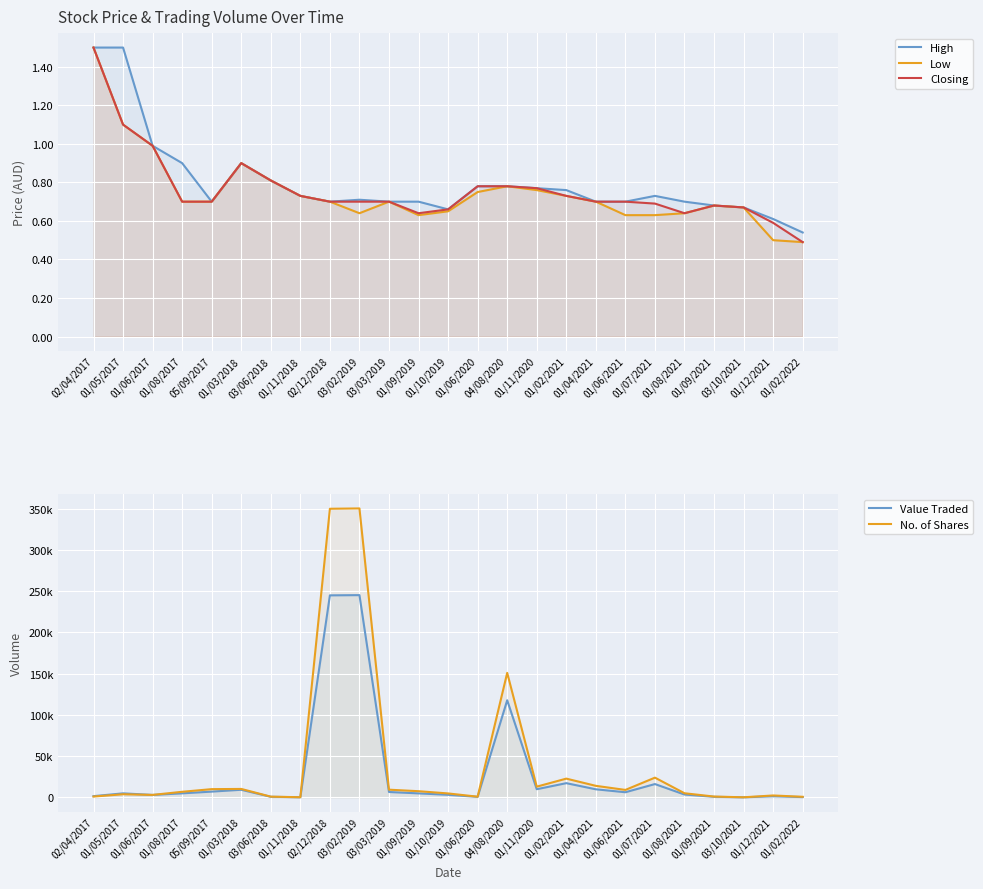

What position from the right is 03/06/2018?

19